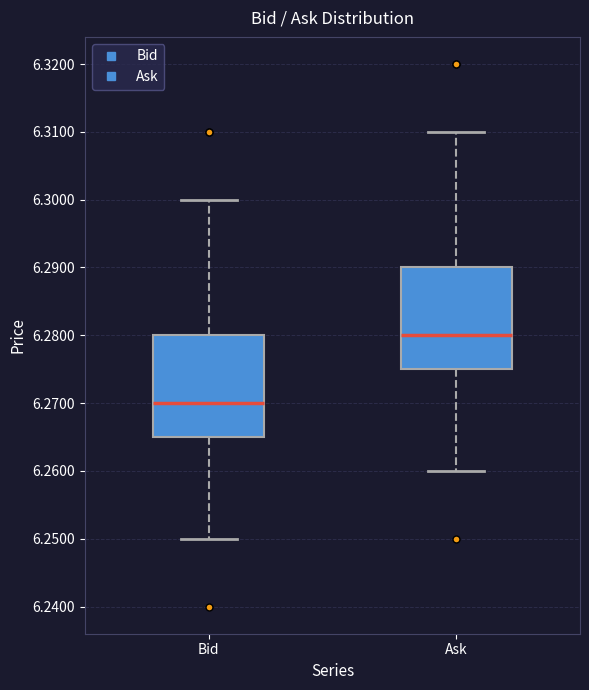

Reading left to right, transcribe this box plot: for each box, give where its median line is, the range the box spans, and where its two whiskers end, as read against the y-axis. The values are not printed on the chart, so give them approximately, as read against the axis.

Bid: median 6.270, box 6.265 to 6.280, whiskers 6.250 to 6.300
Ask: median 6.280, box 6.275 to 6.290, whiskers 6.260 to 6.310